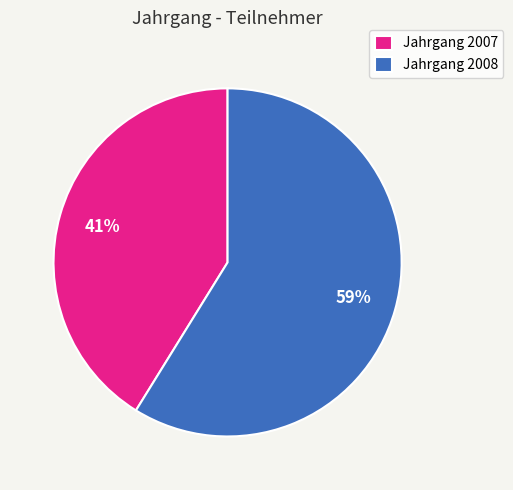

How many slices are in this pie chart?

2